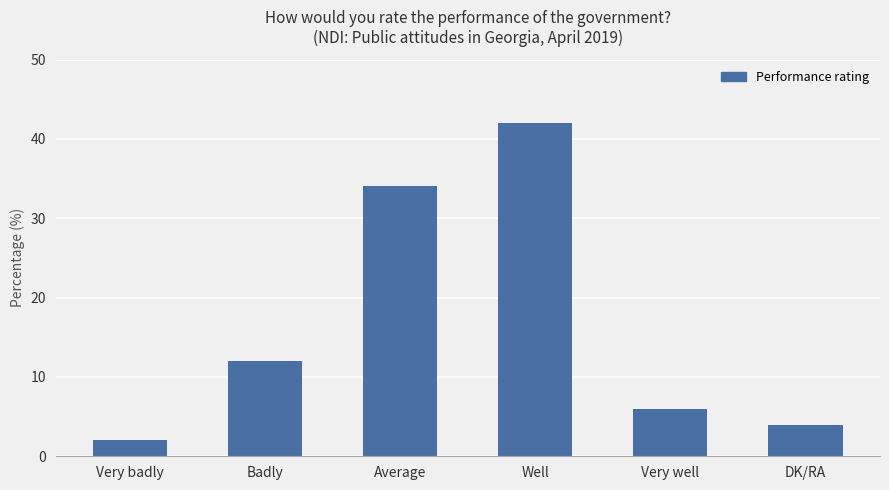

At which label is the value closest to 22?

Badly